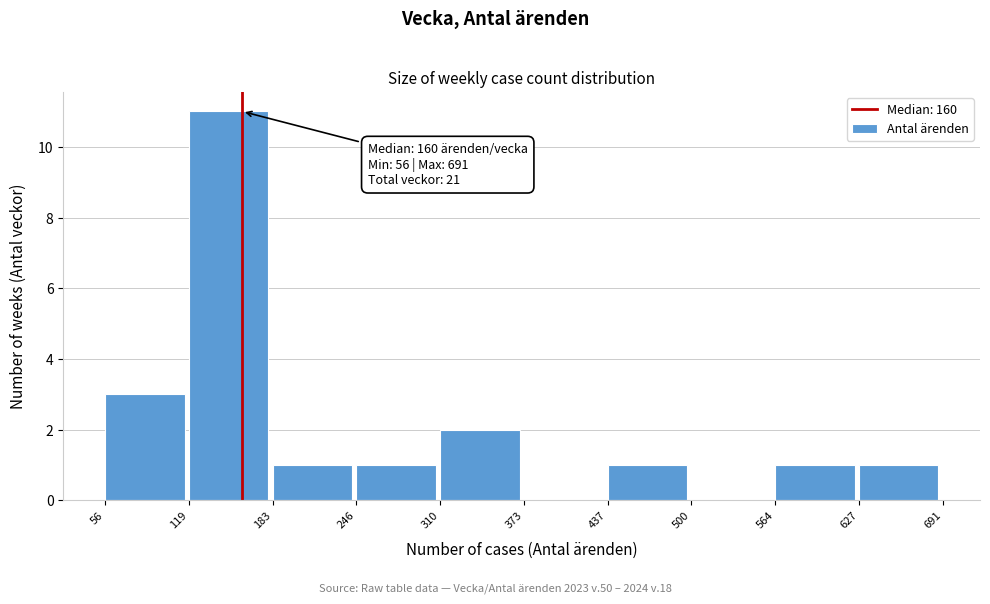

Which range on the x-axis has the tallest bar?

119 to 183